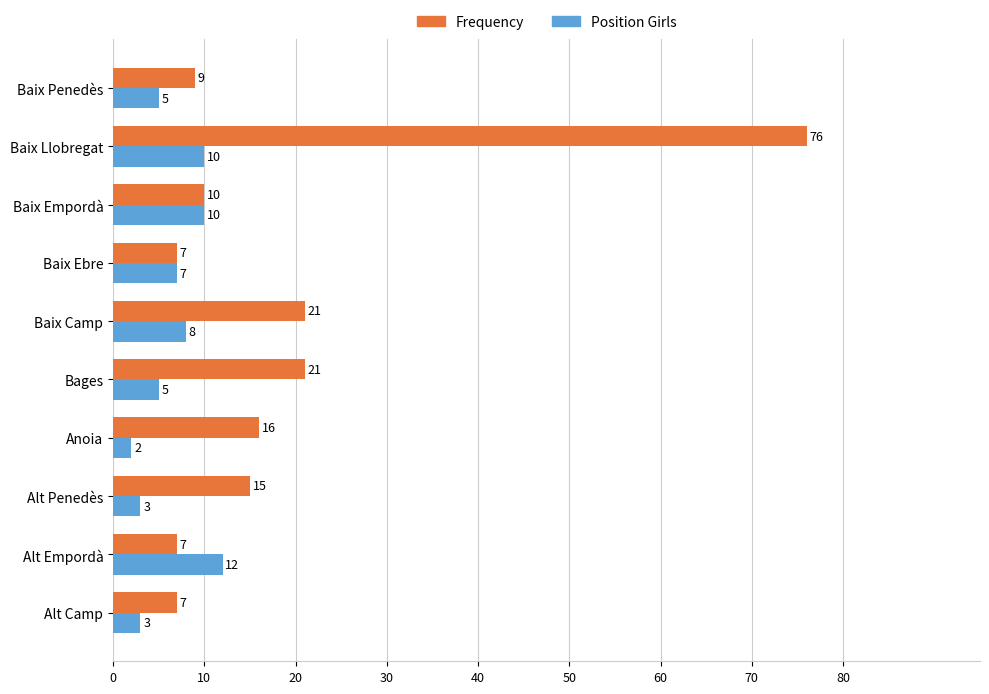

How many Position Girls values are between 3 and 10?

8